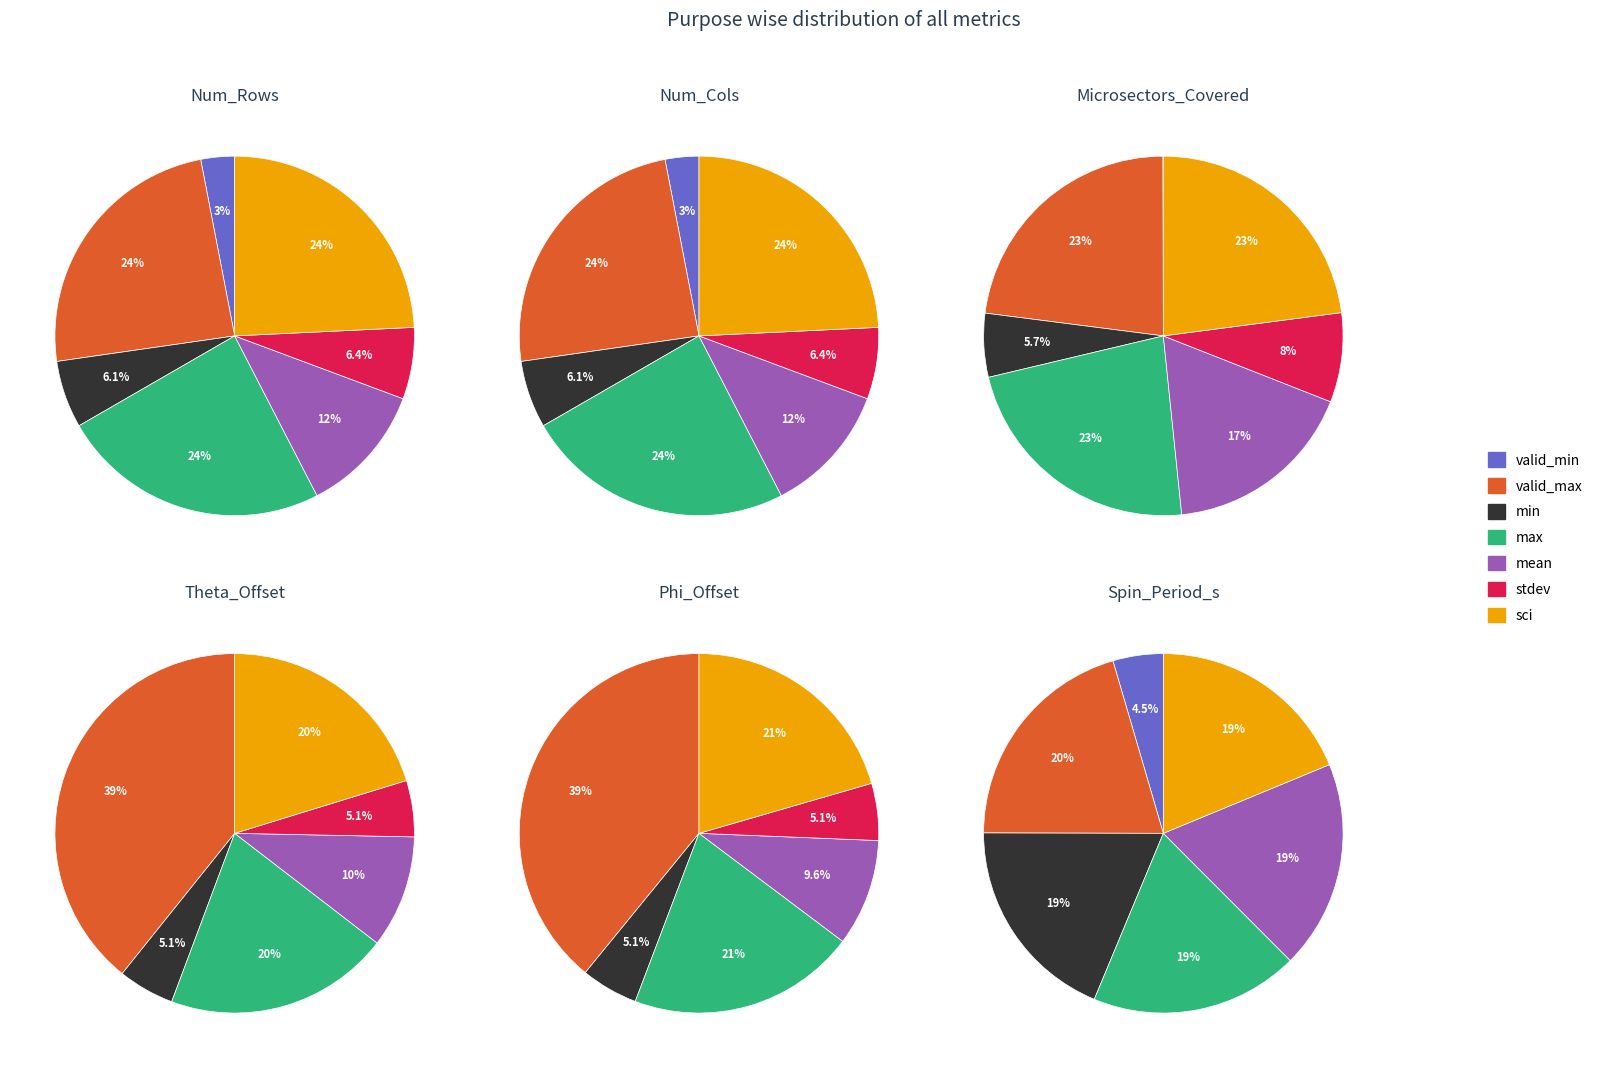

Combined, do valid_min and min account for over 50%?

No